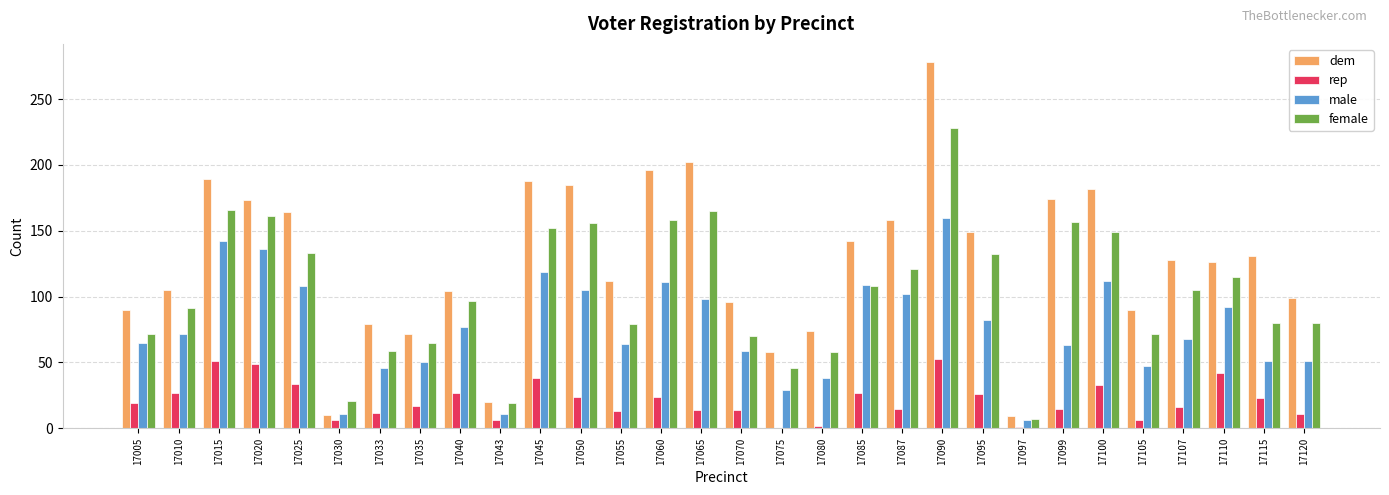

At which category is the sum across all series the highest?

17090